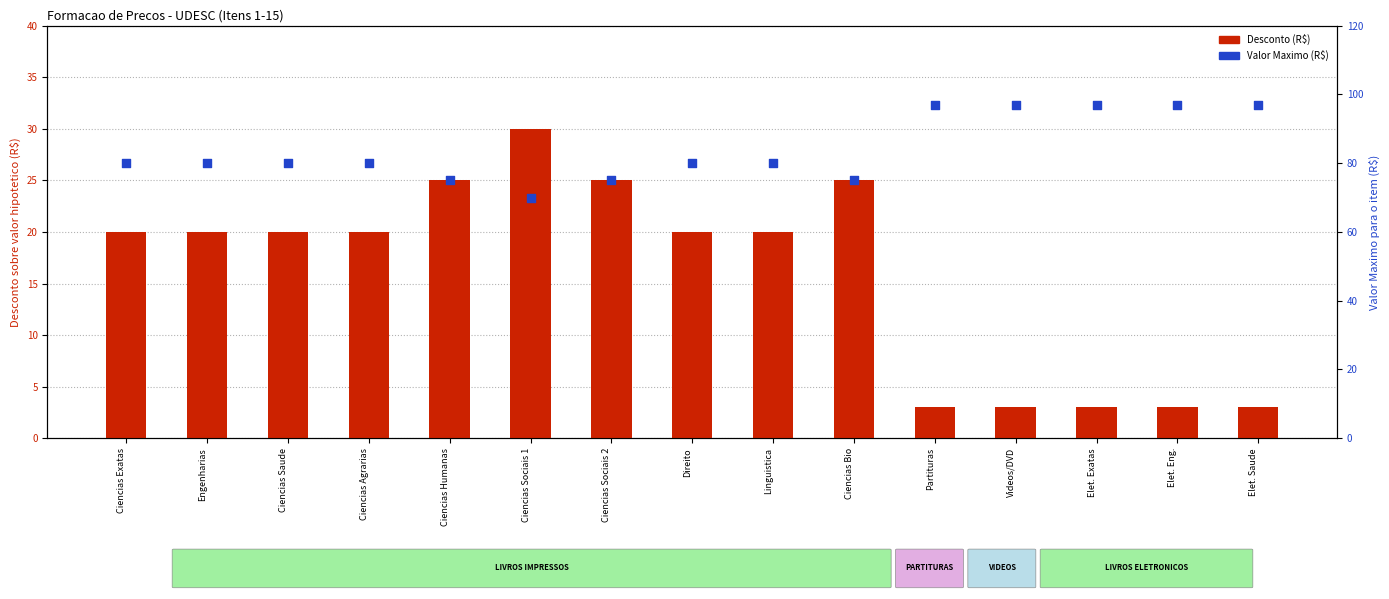

Is the value of Valor Maximo (R$) at Ciencias Exatas greater than the value of Desconto (R$) at Engenharias?

Yes